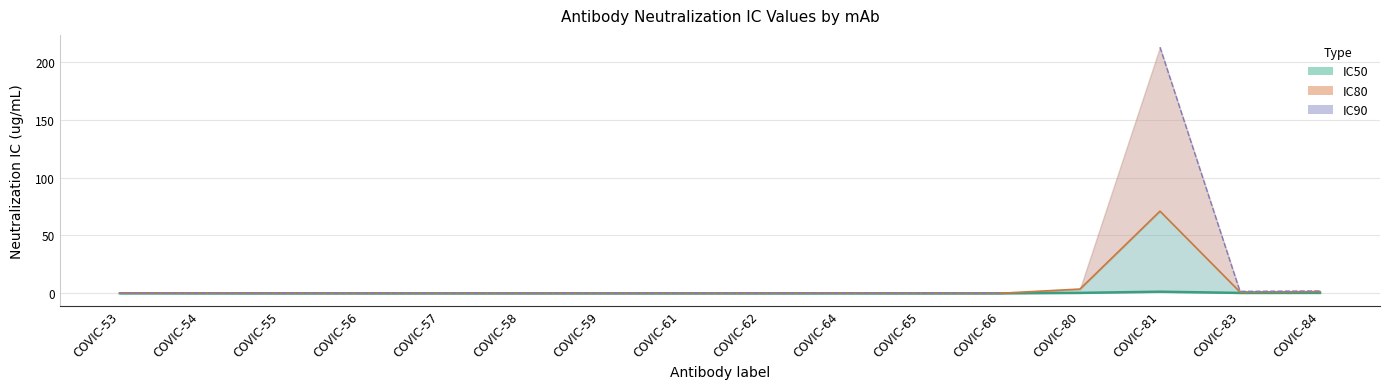

Is the value of IC80 at COVIC-62 greater than the value of IC50 at COVIC-66?

Yes